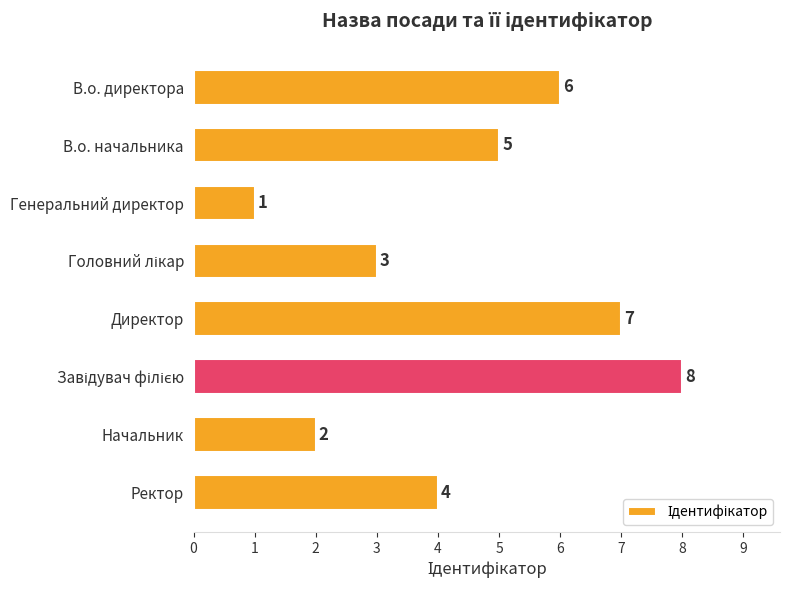

What is the greatest value displayed?

8